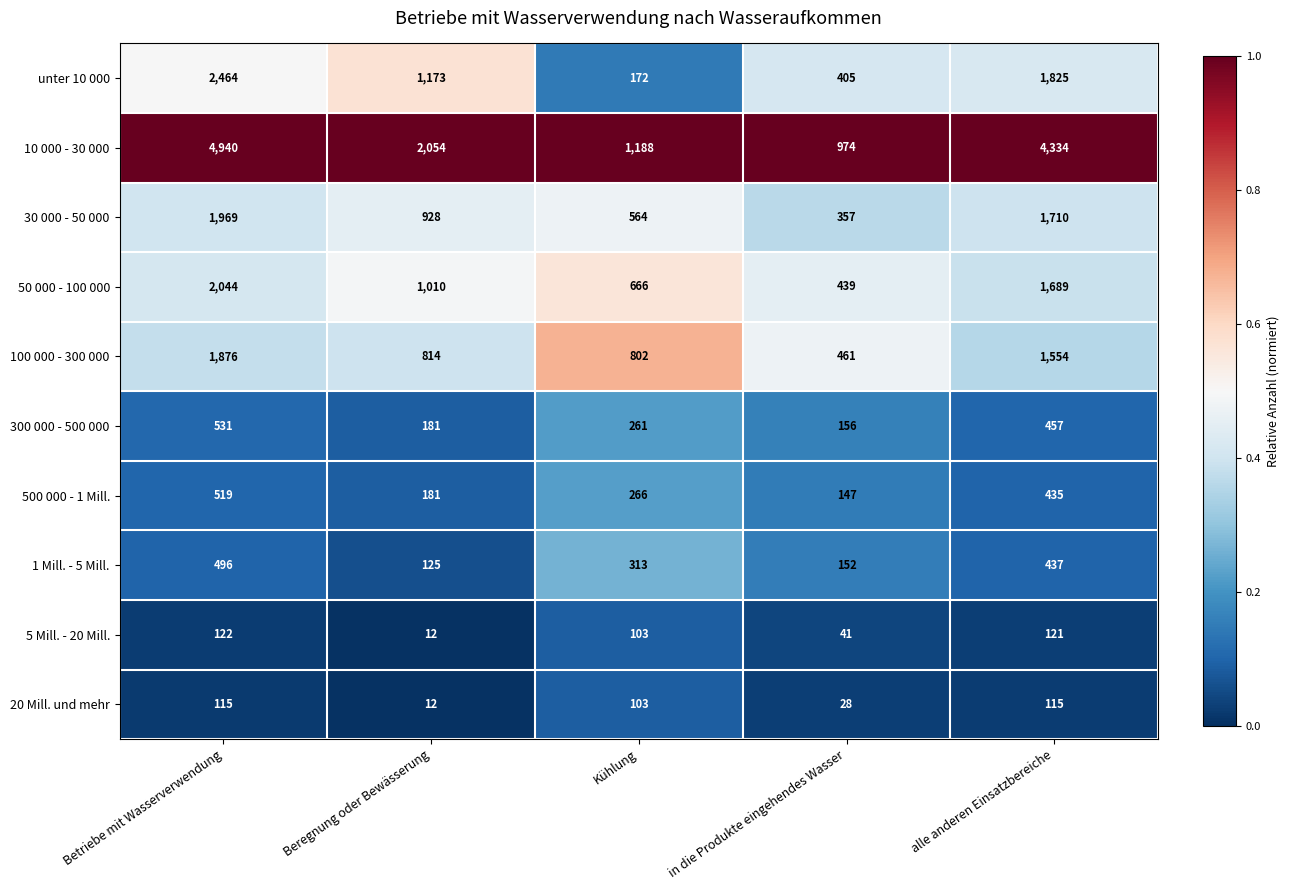

At how many categories does at least one series exceed 860?

5